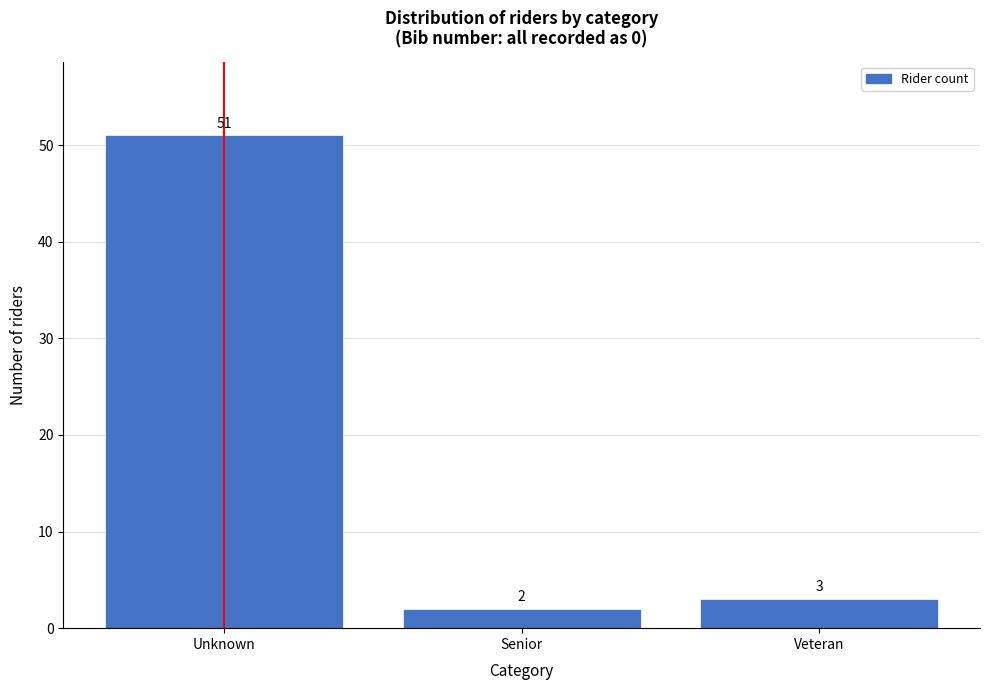

Reading left to right, transcribe all the data shown in this chart.

51	2	3